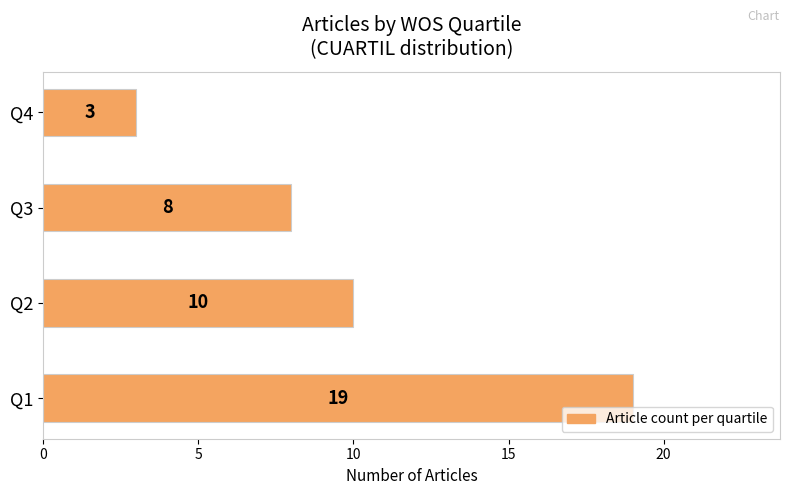

What is the smallest value displayed?

3